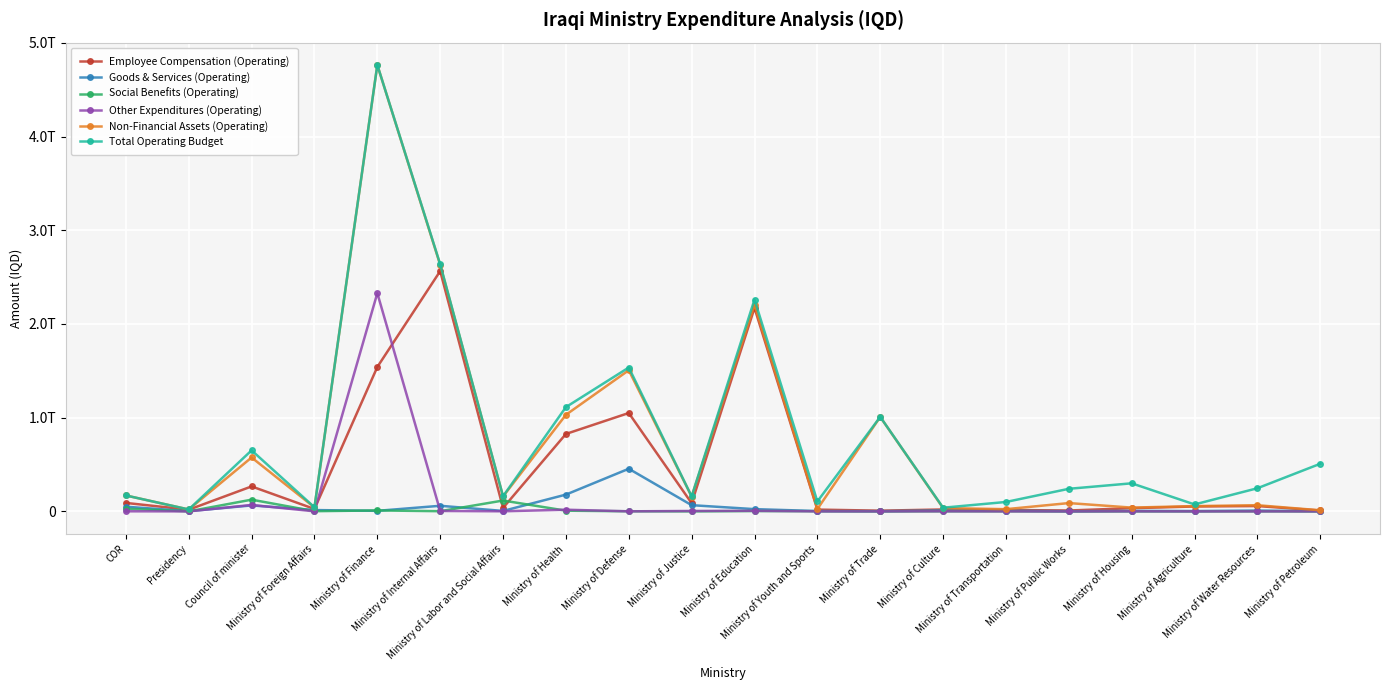

What is the label of the 6th point from the left?

Ministry of Internal Affairs